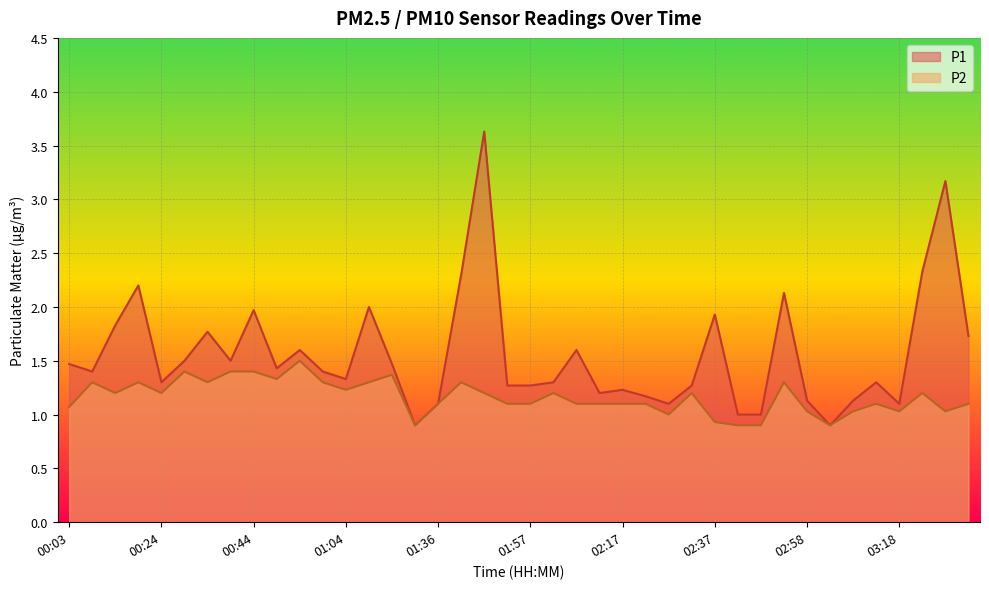

Does the chart display data point markers on the line(s)?

No